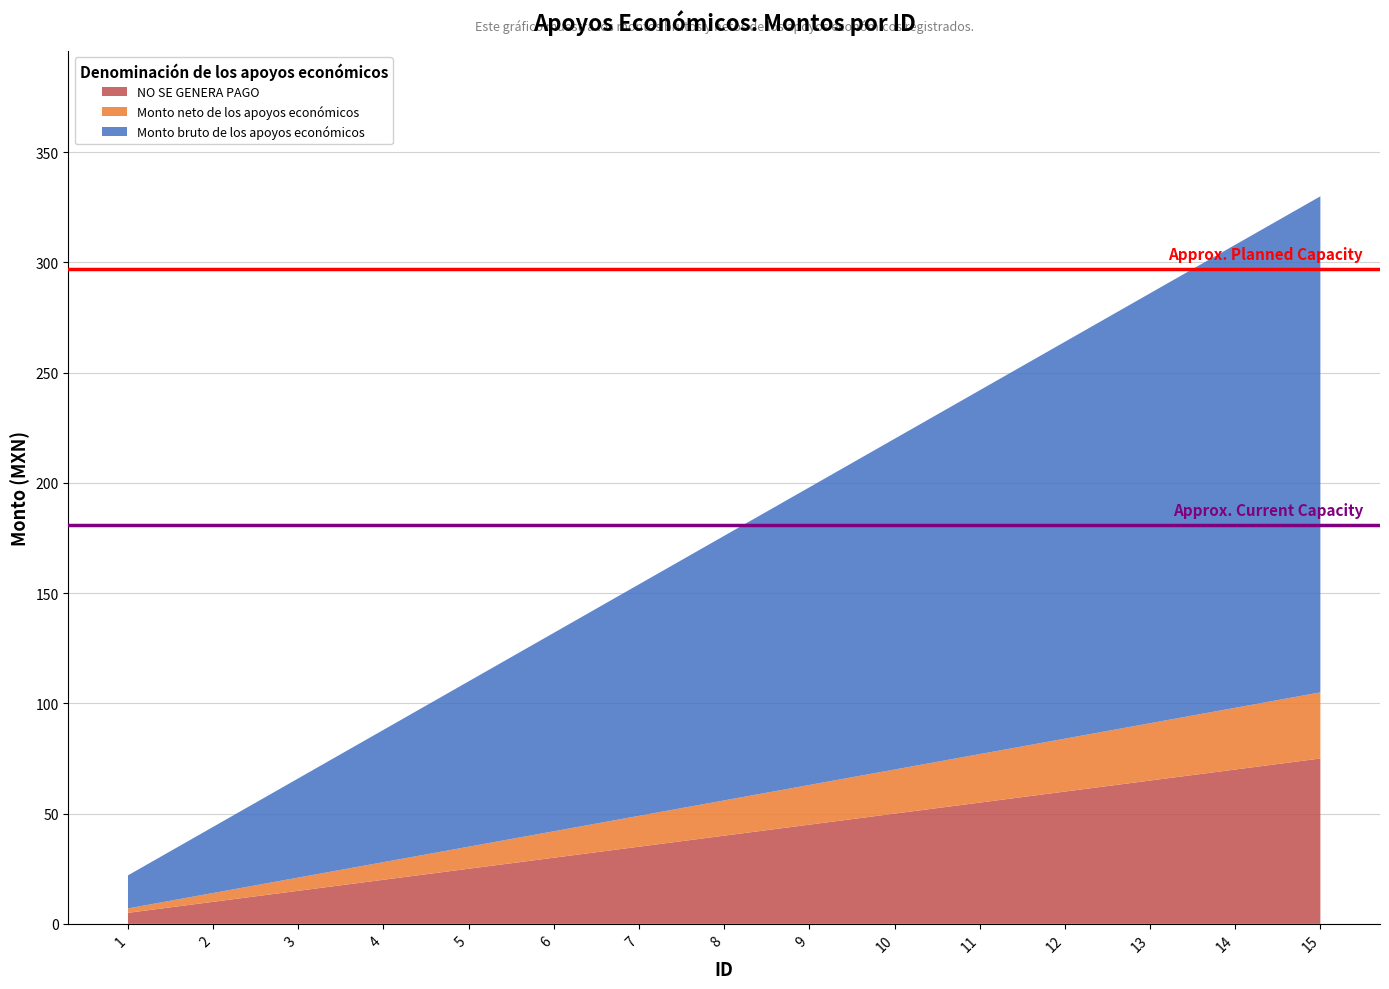

The NO SE GENERA PAGO series shows 13 at 10. True or false?

False